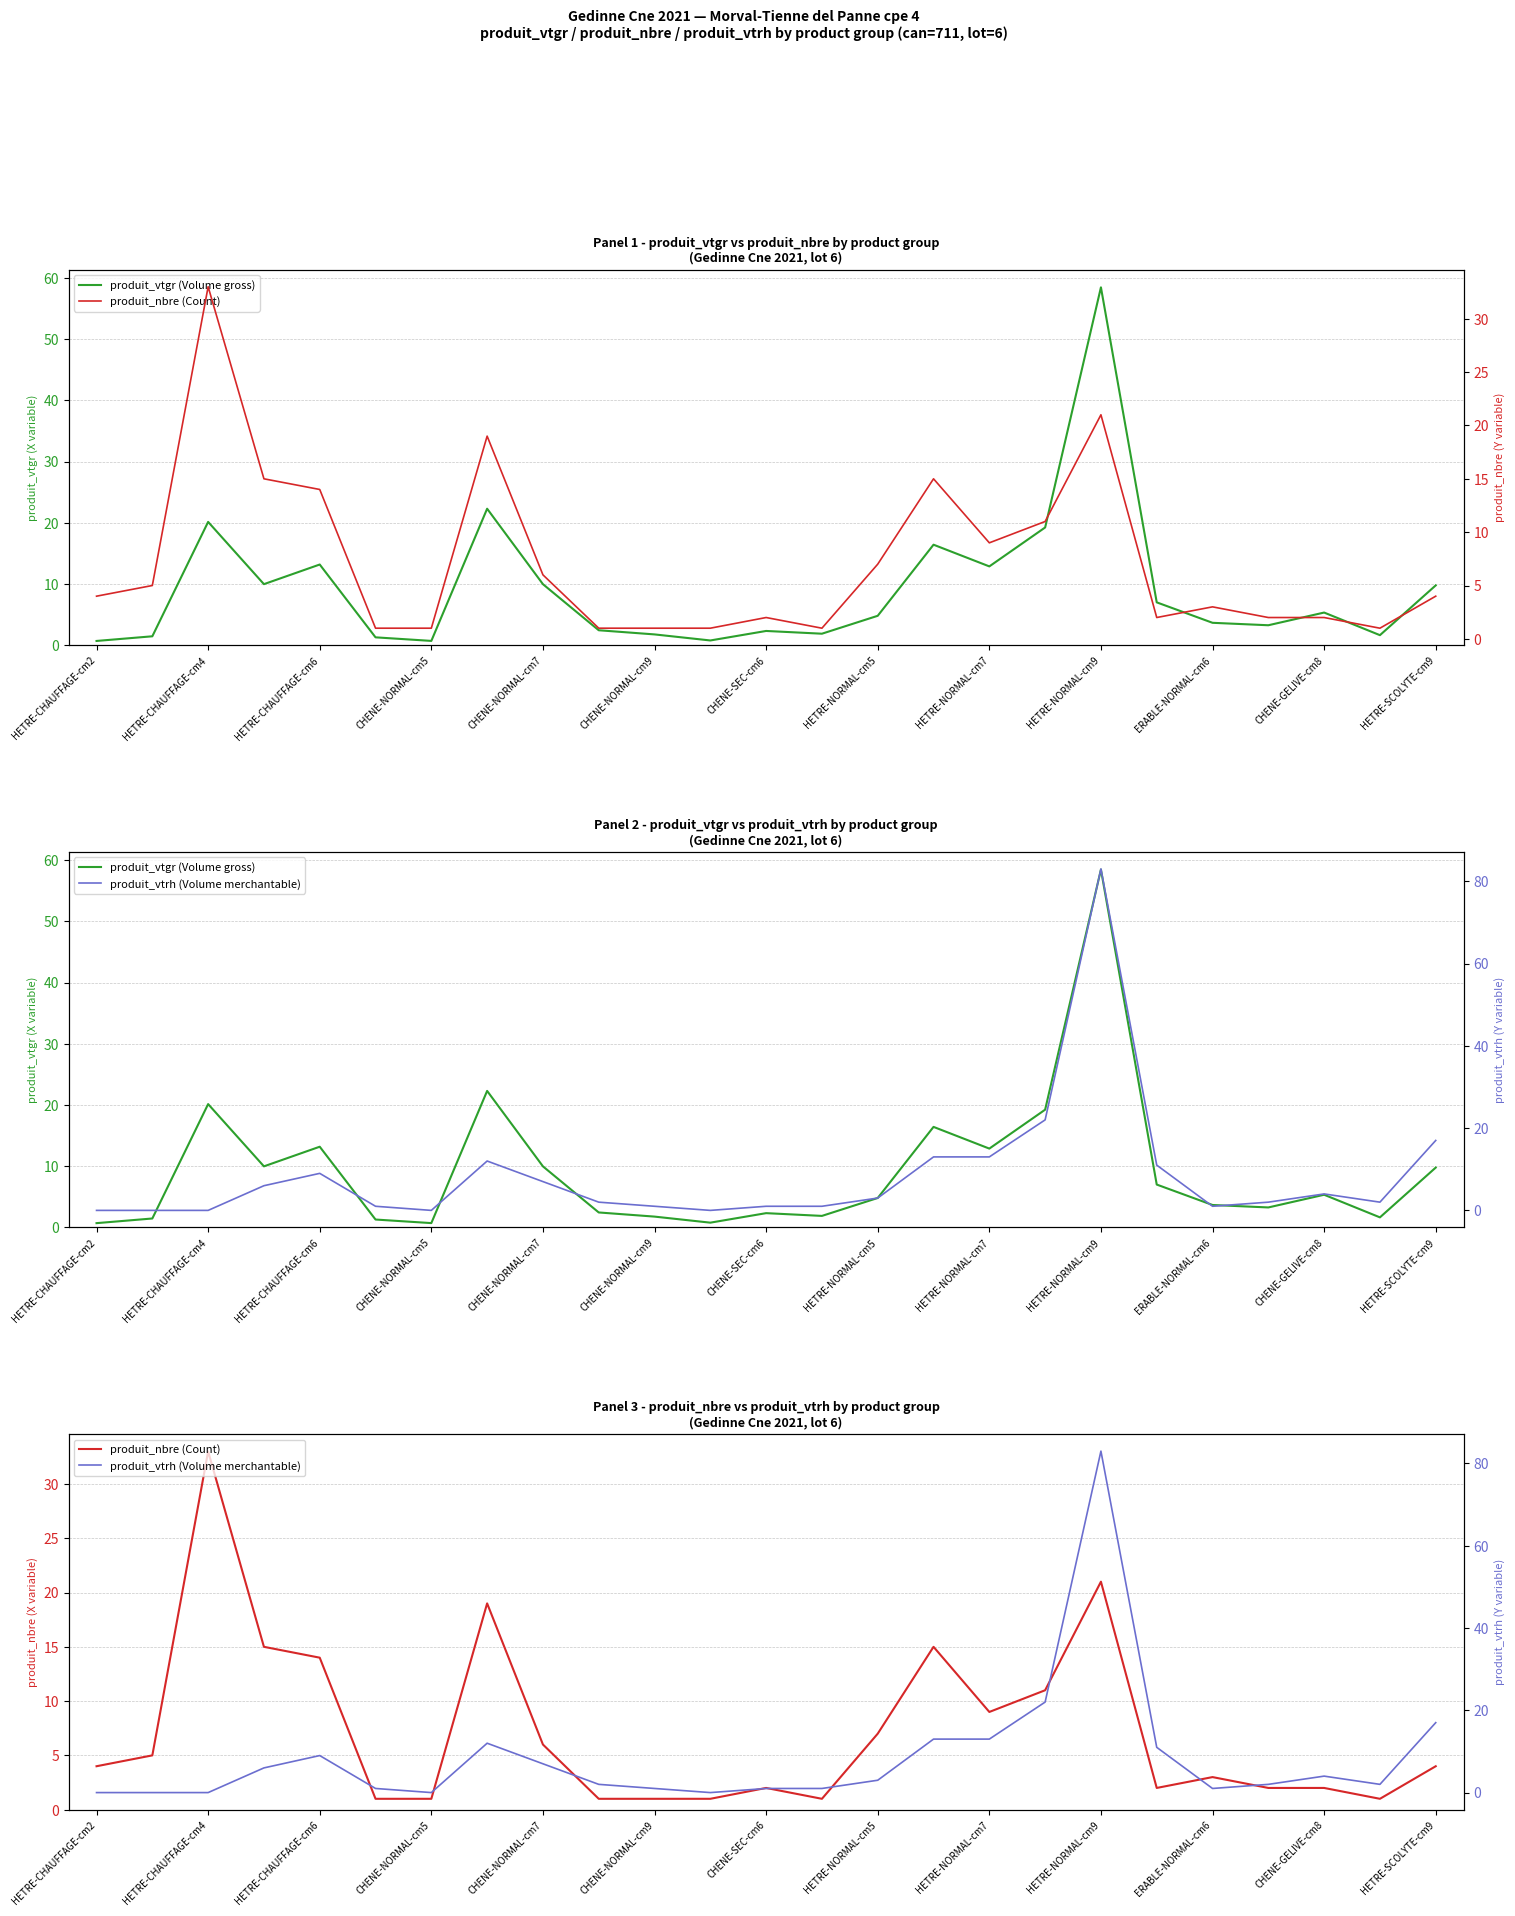

Rank the series by their maximum value, from highest to lowest.

produit_vtrh (Volume merchantable), produit_vtgr (Volume gross), produit_nbre (Count)